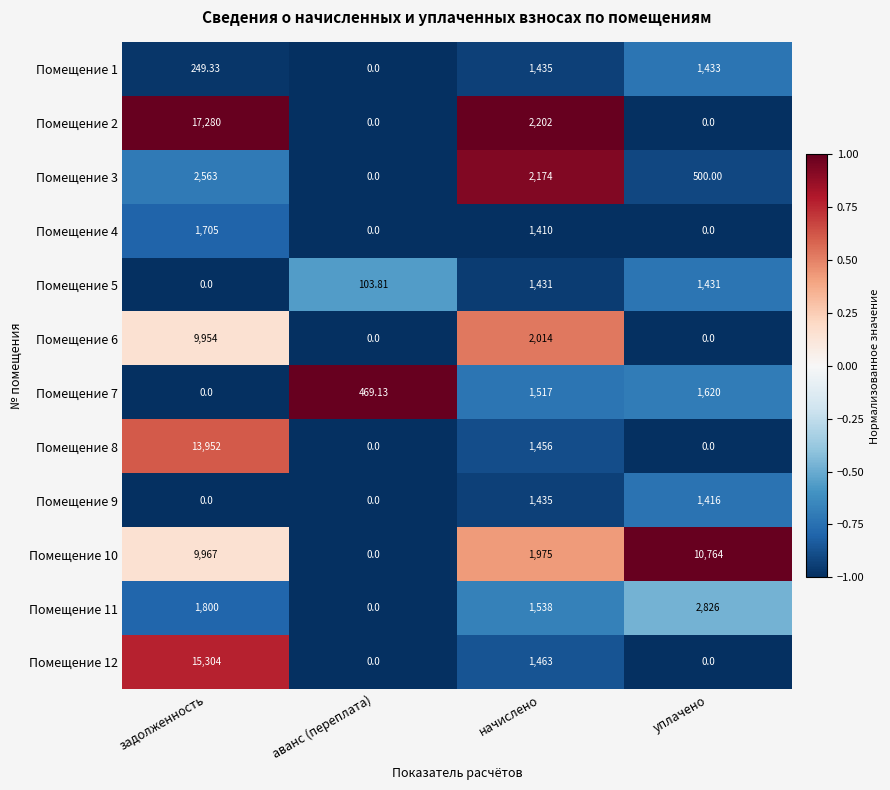

Where does the Помещение 1 series first go above 1433?

начислено